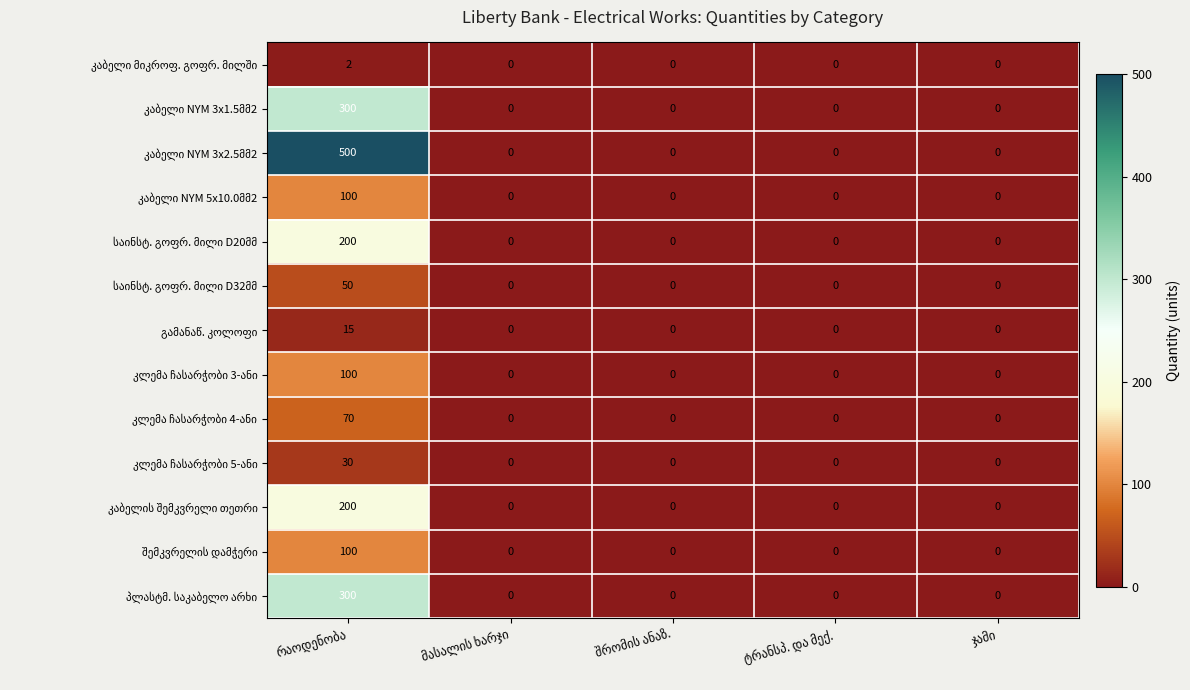

What is the maximum value shown in the chart?

500